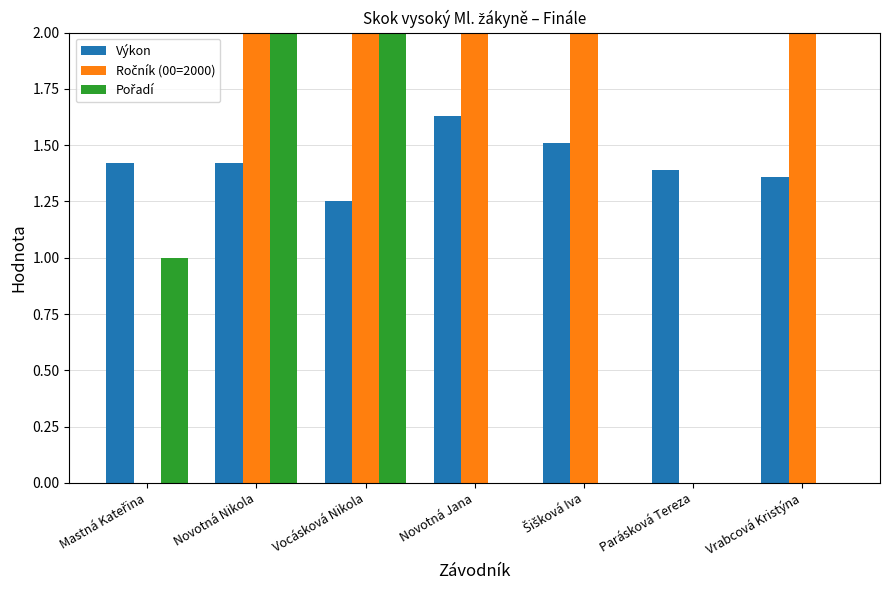

What position from the left is Vrabcová Kristýna?

7